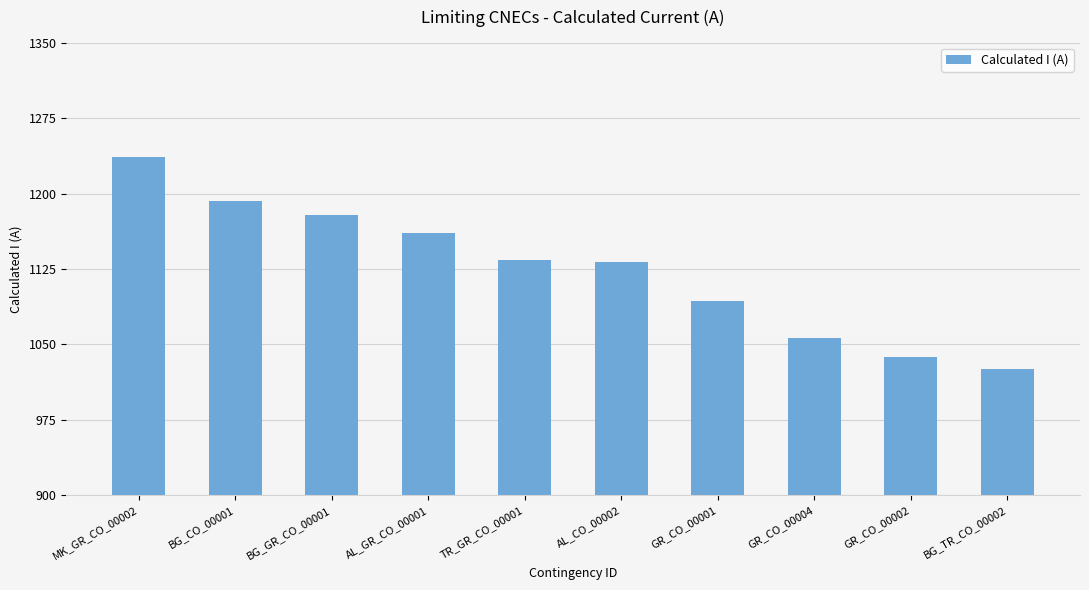

What is the change in value from AL_GR_CO_00001 to GR_CO_00002?

-124